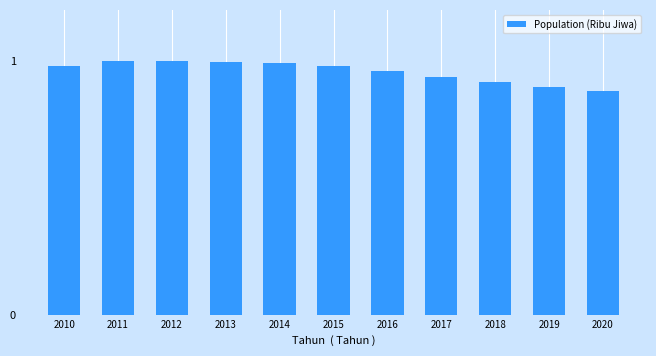

What is the sum of all values?

10.5